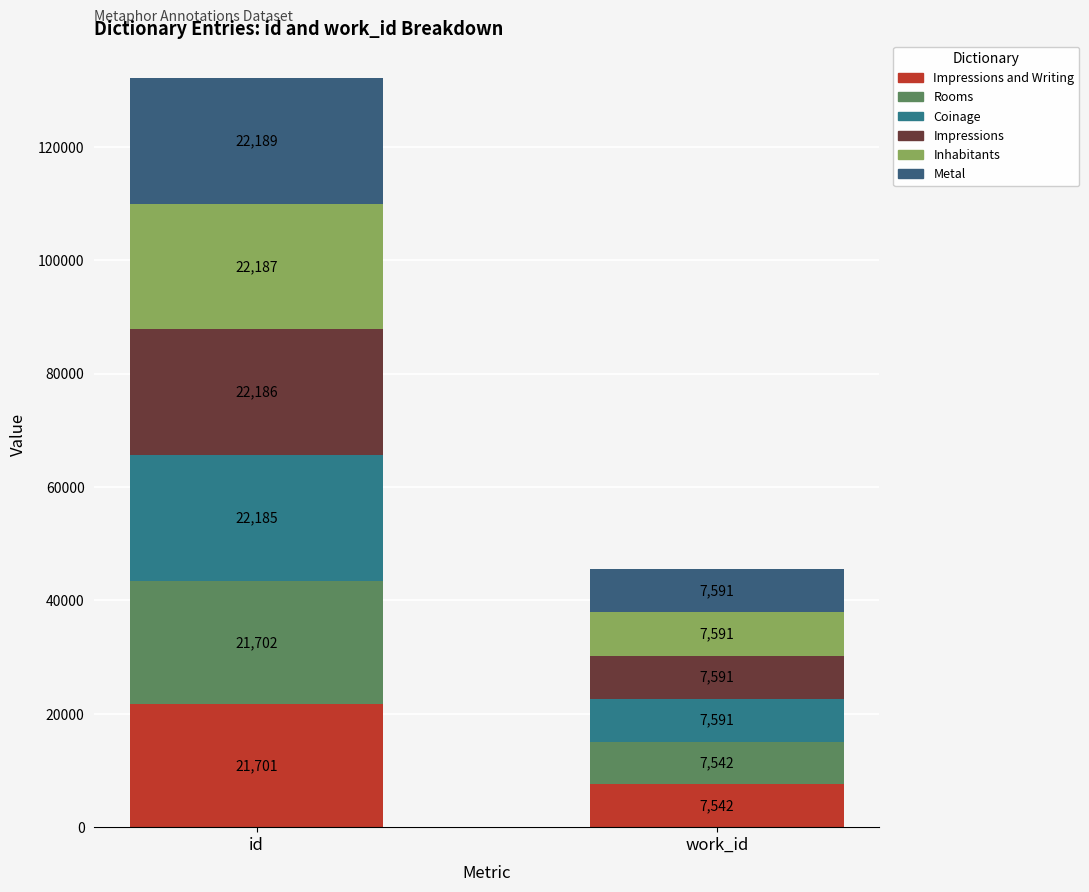

Which series has the widest spread of values?

Metal